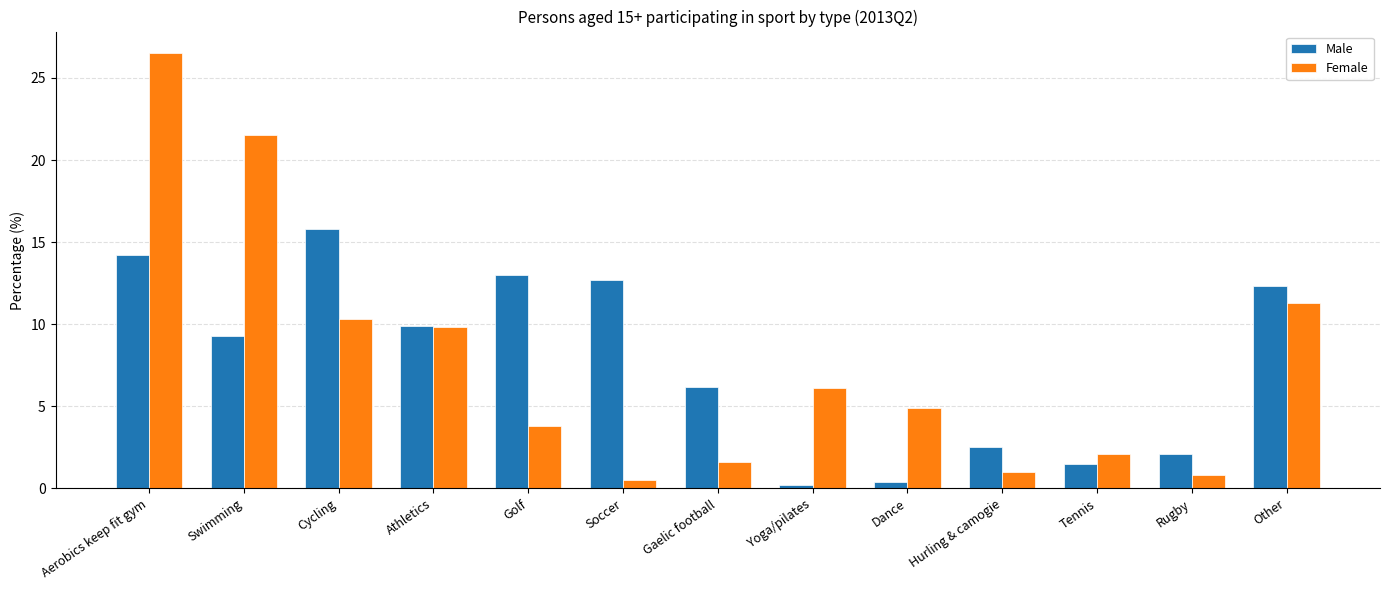

Which series has the largest range (max minus min)?

Female